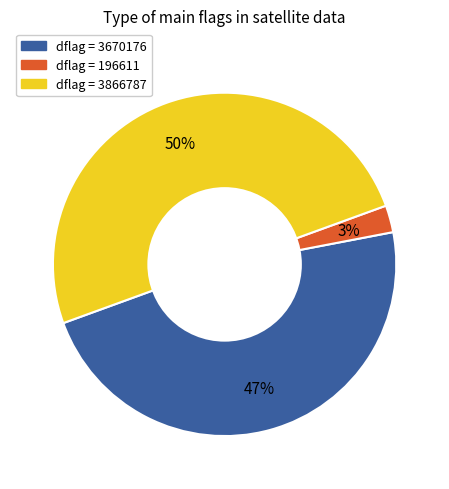

What is the largest slice in the pie chart?

dflag = 3866787